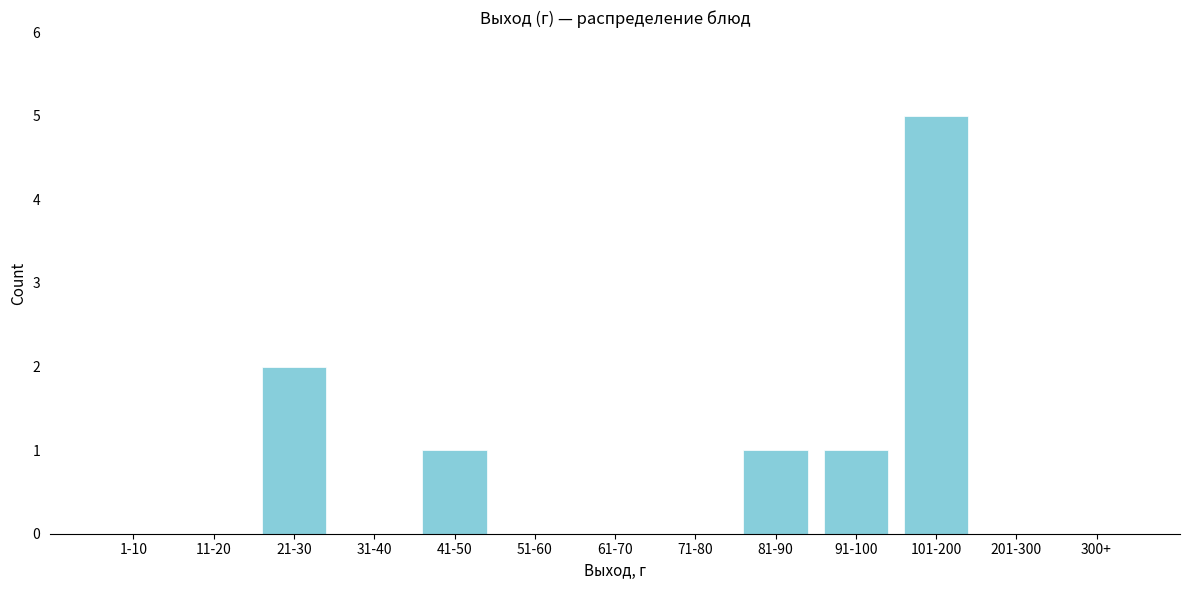

Reading left to right, transcribe all the data shown in this chart.

1-10=0	11-20=0	21-30=2	31-40=0	41-50=1	51-60=0	61-70=0	71-80=0	81-90=1	91-100=1	101-200=5	201-300=0	300+=0